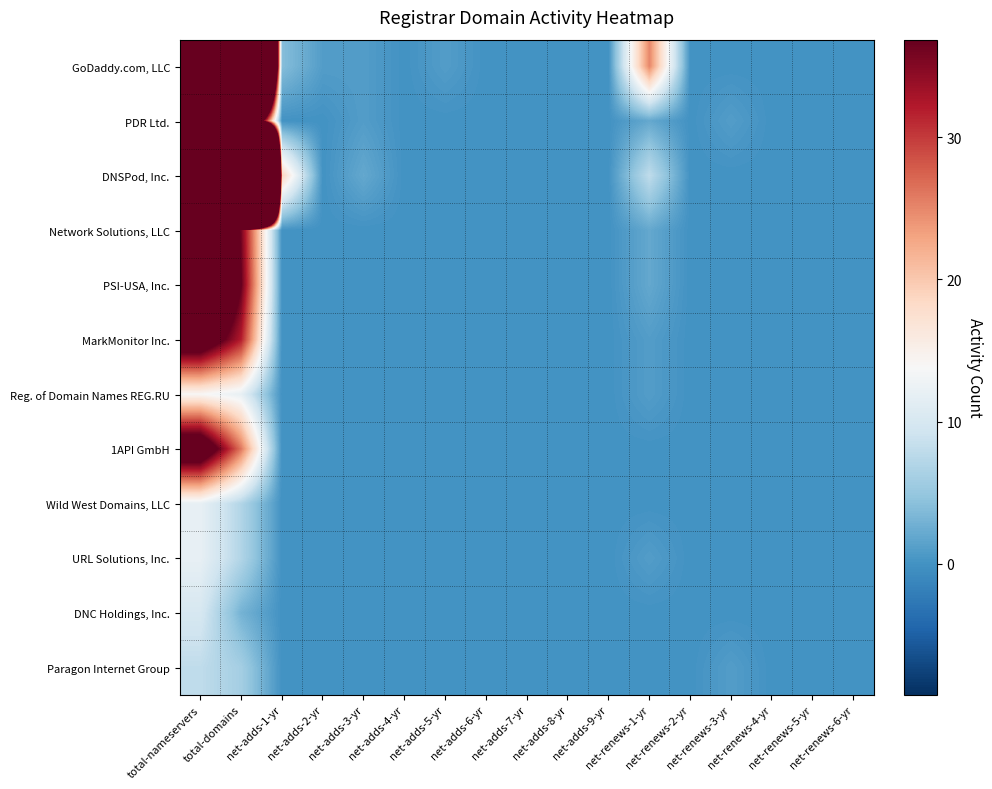

Which series has the largest total across all categories?

DNSPod, Inc.